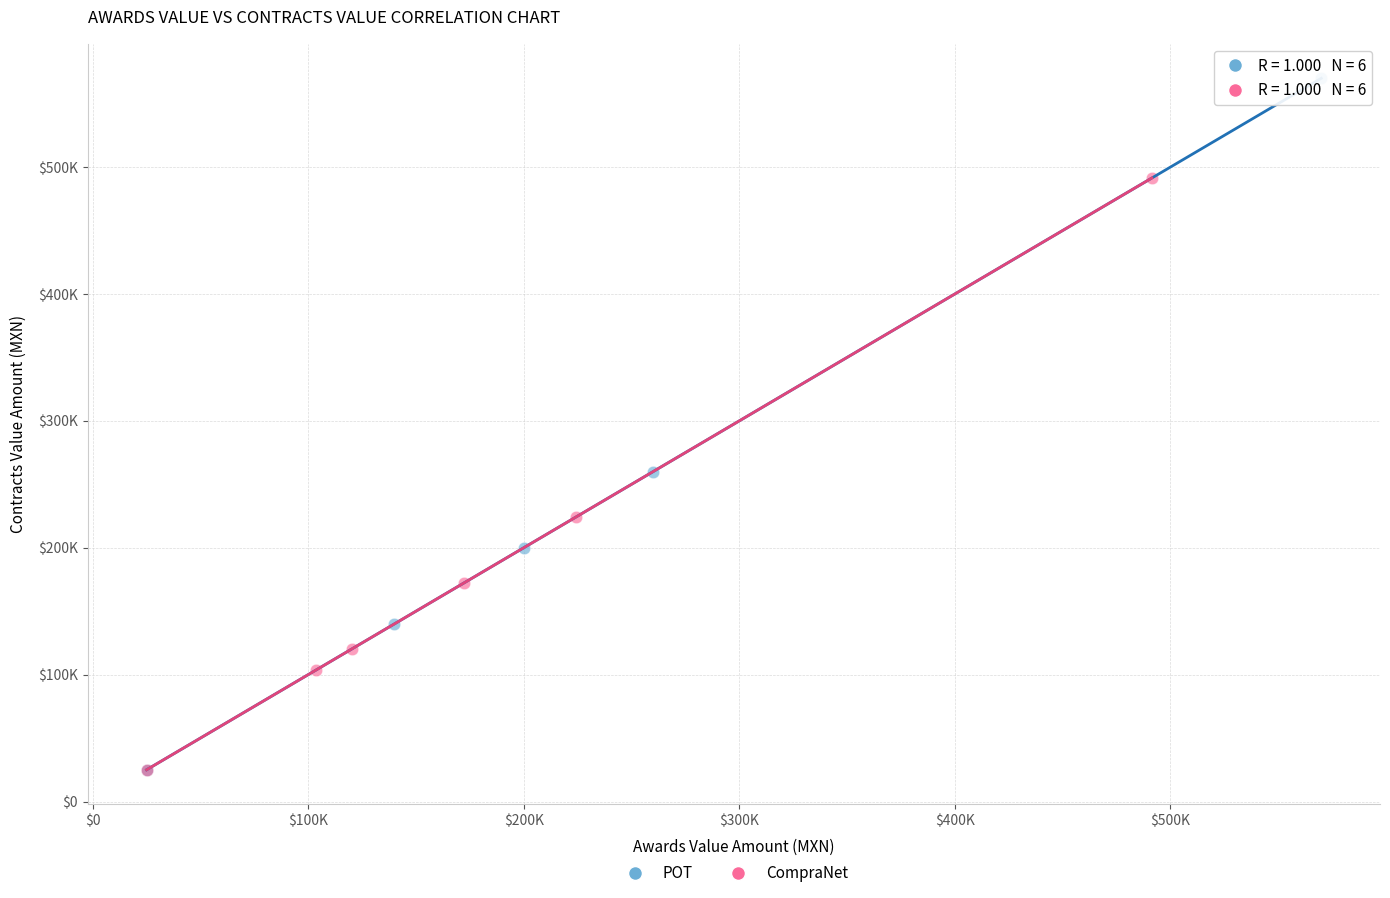

What are all the series names shown in the legend?

POT, CompraNet